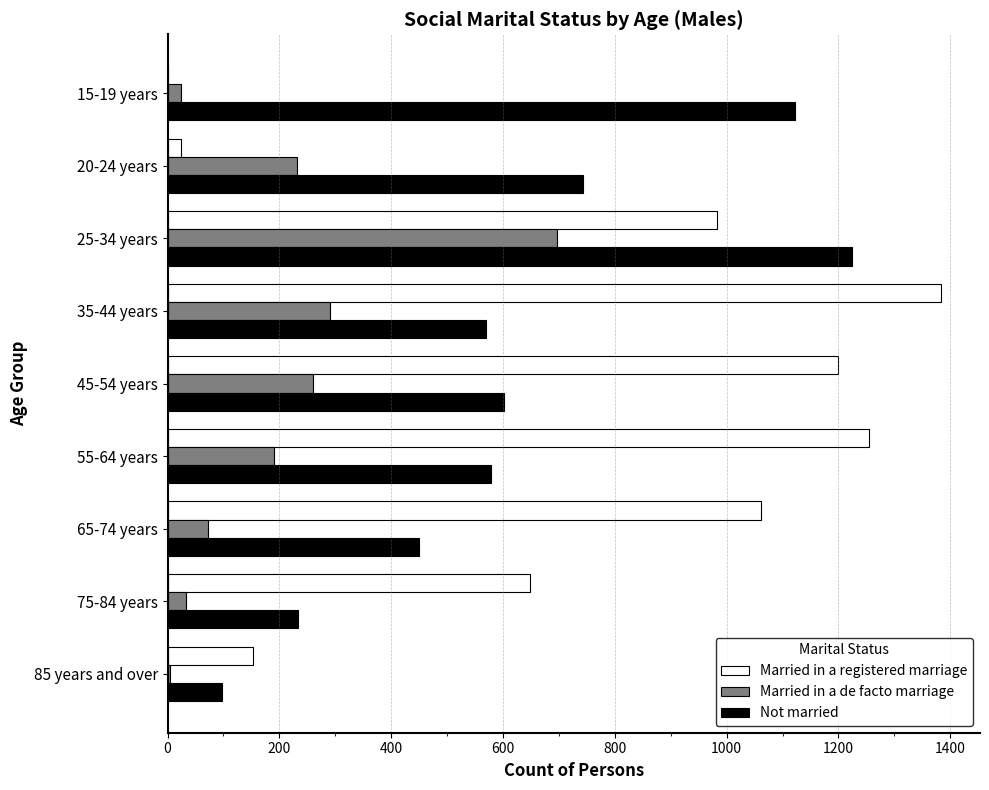

Between 25-34 years and 35-44 years, which series saw the biggest shift?

Not married